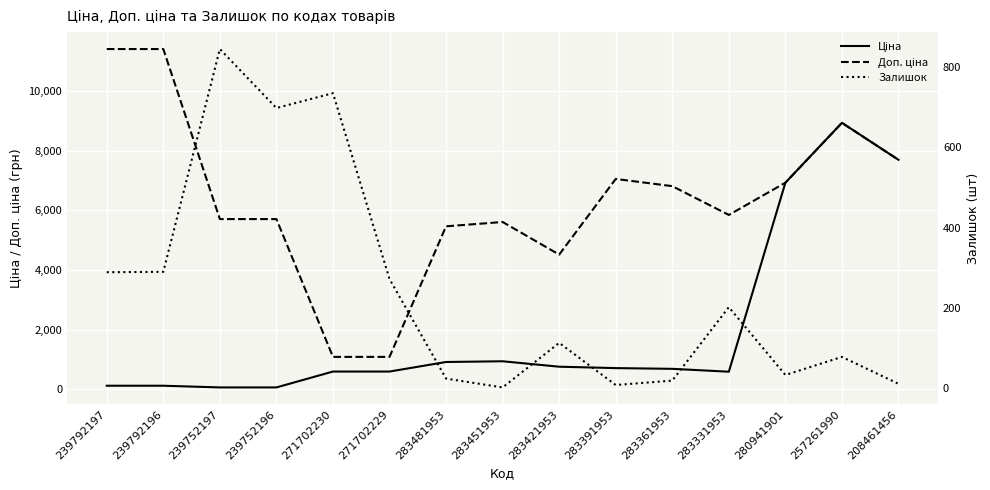

Which series changed the most between 283421953 and 283361953?

Доп. ціна